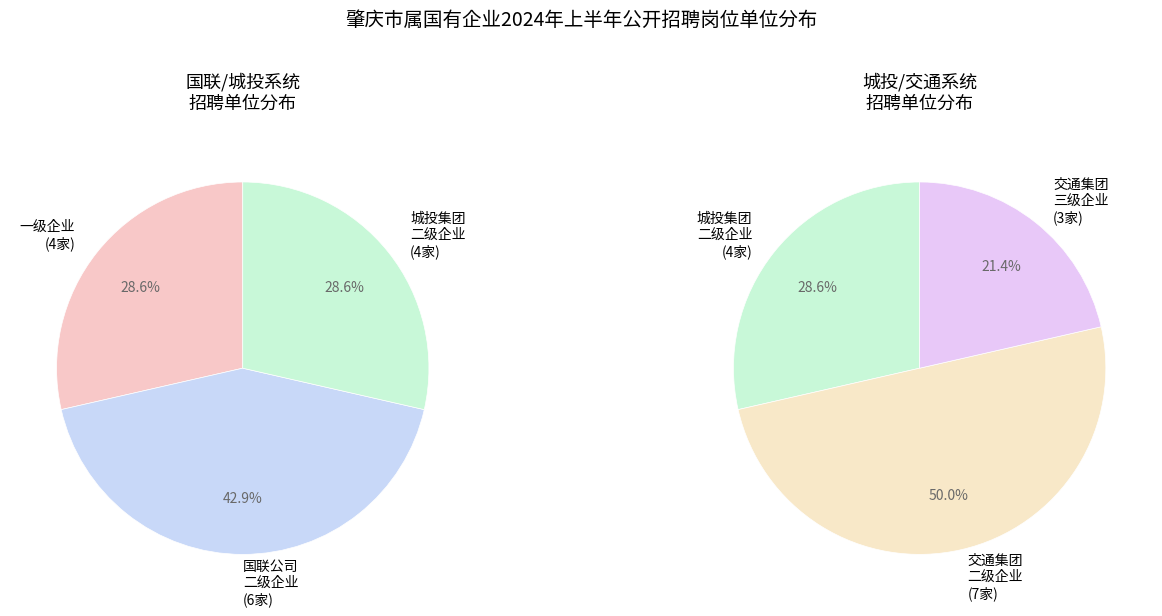

Which category has the biggest portion of the pie?

交通集团
二级企业